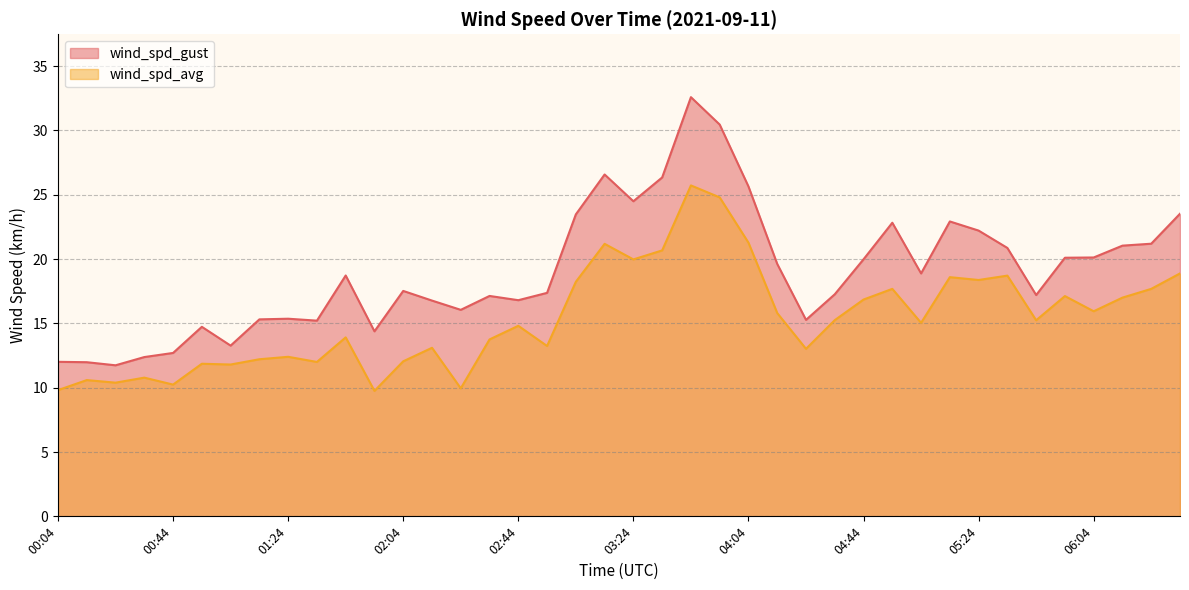

What is the highest value of the wind_spd_avg series?

25.7